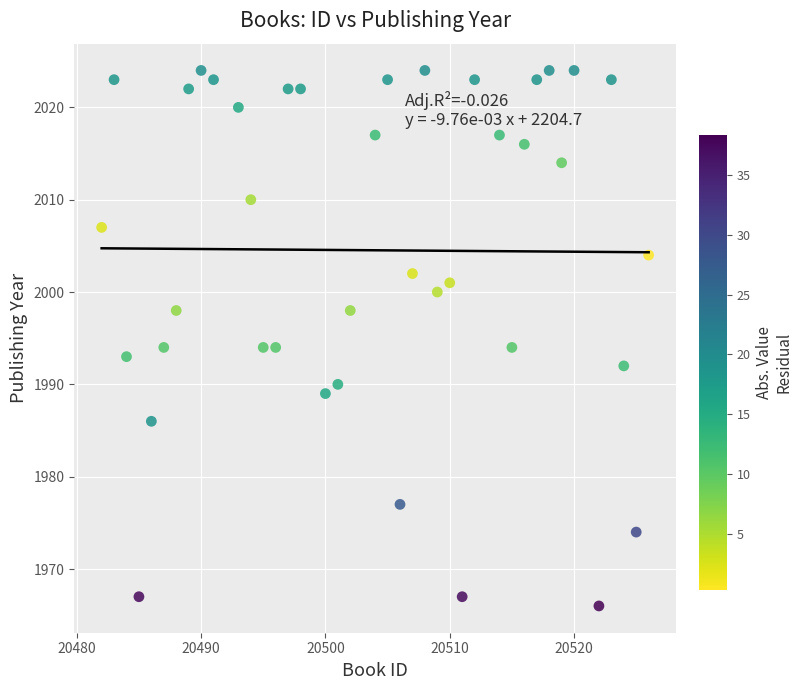

What is the range of X values (max minus min)?

44